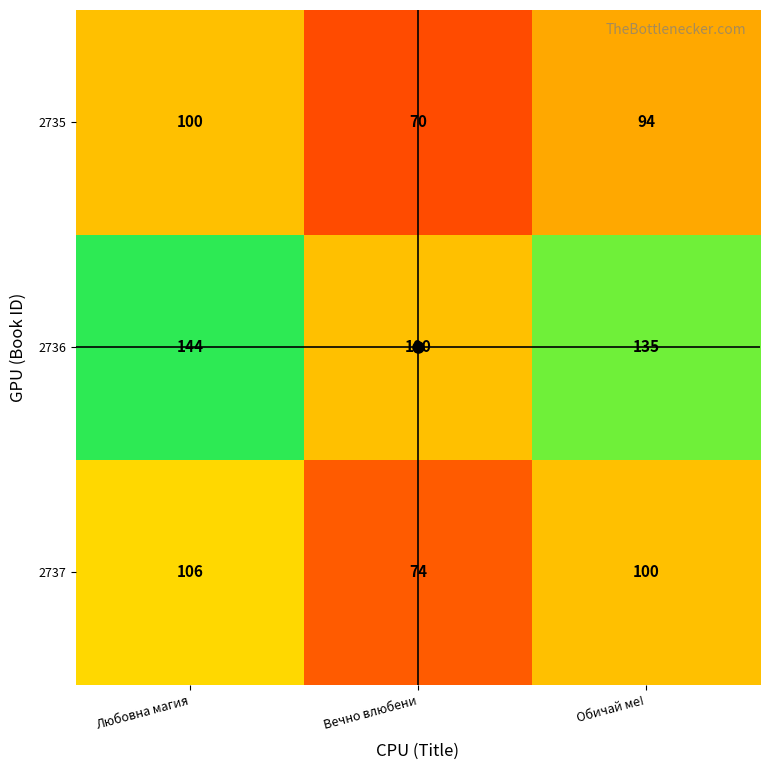

Which series has the widest spread of values?

2736